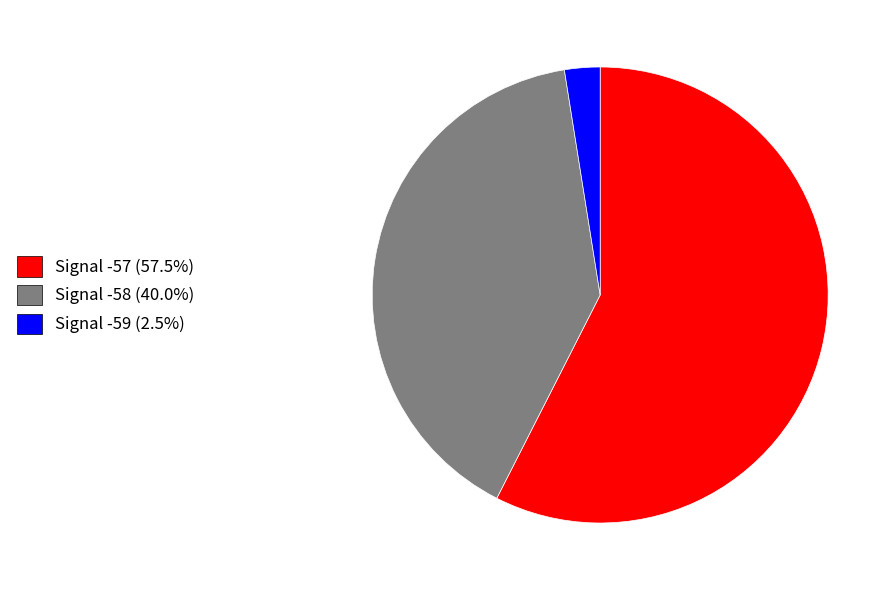

Combined, do Signal -58 (40.0%) and Signal -59 (2.5%) account for over 50%?

No